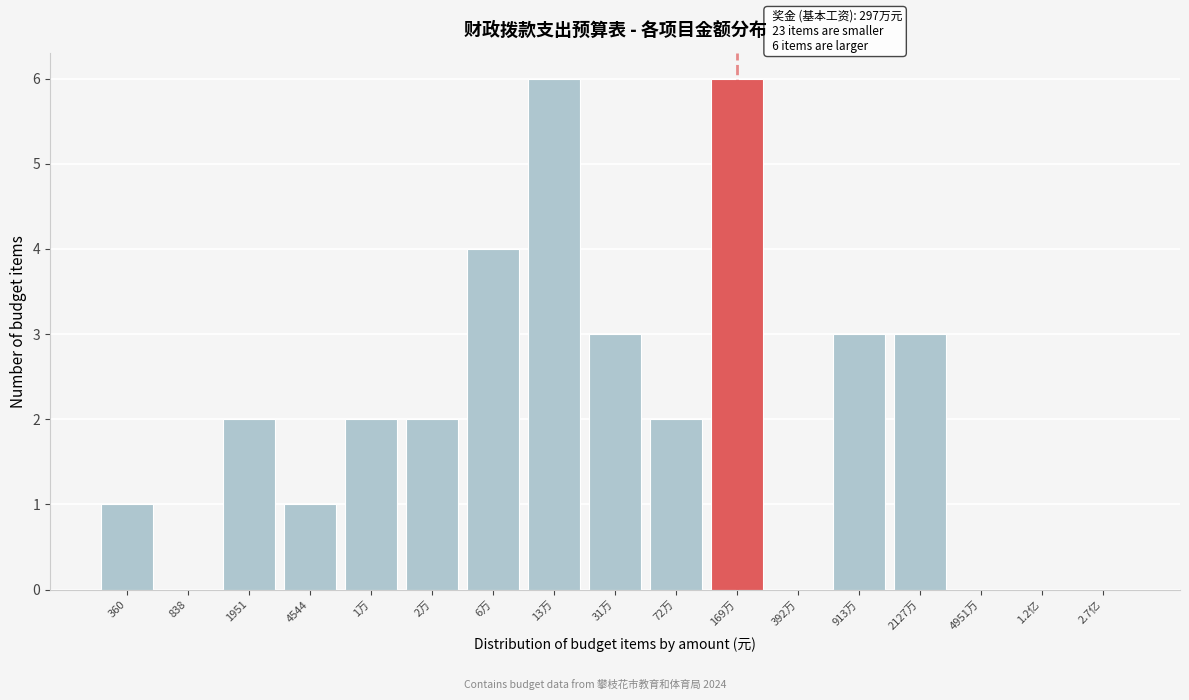

Reading right to left, list all the values displayed in this chart.

2.7亿=0	1.2亿=0	4951万=0	2127万=3	913万=3	392万=0	169万=6	72万=2	31万=3	13万=6	6万=4	2万=2	1万=2	4544=1	1951=2	838=0	360=1